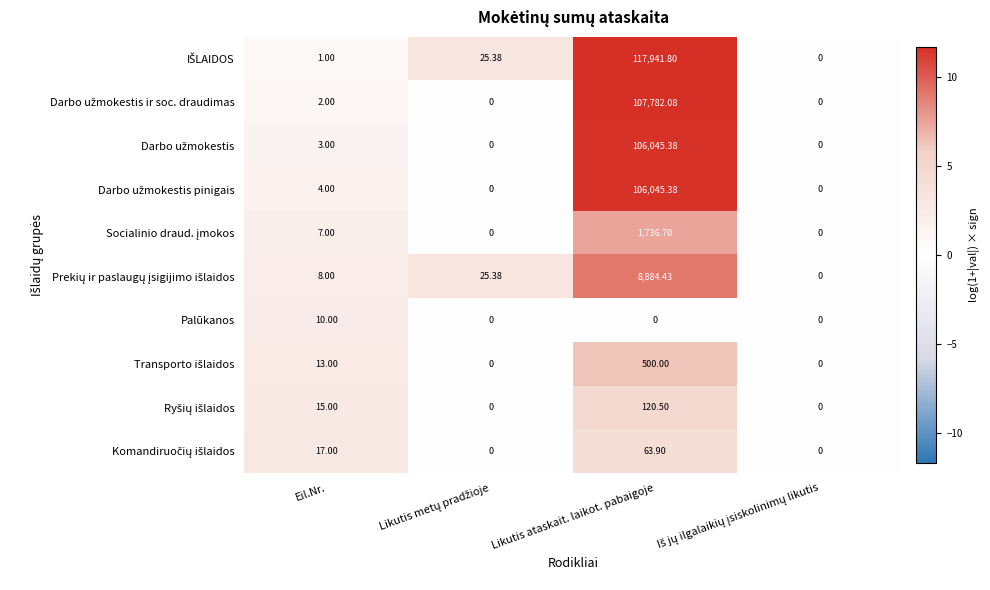

At which category is the sum across all series the highest?

Likutis ataskait. laikot. pabaigoje